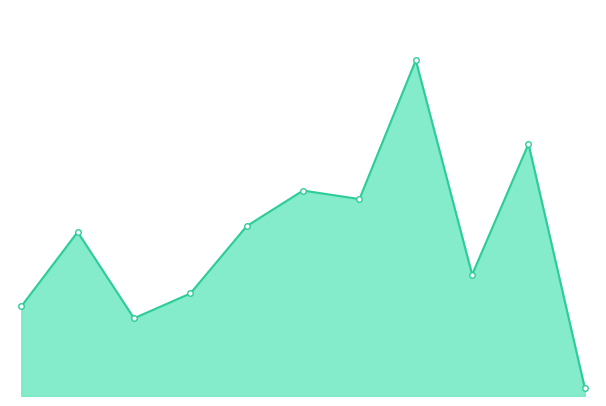

Is this an area chart (filled region under the line)?

Yes